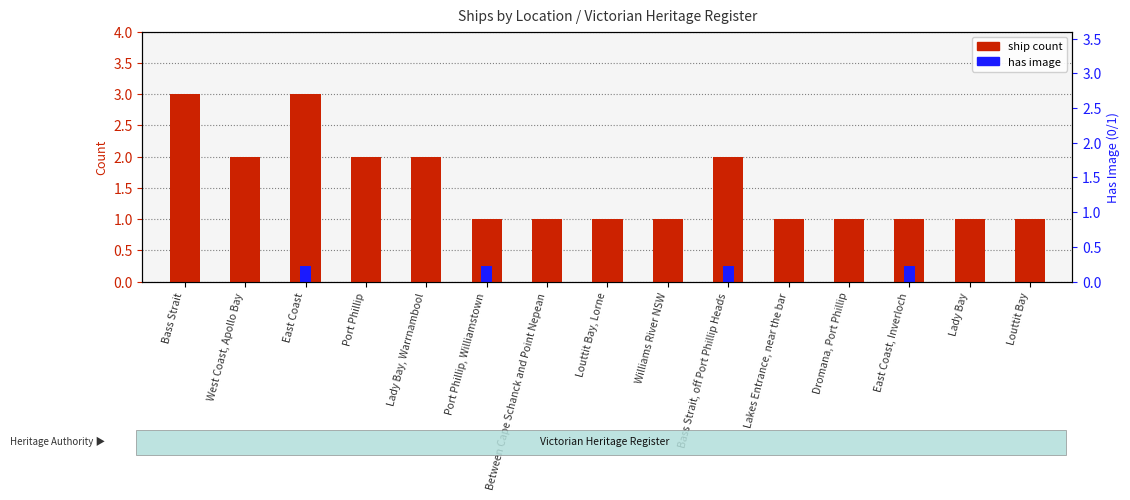

What is the highest value of the ship count series?

3.0